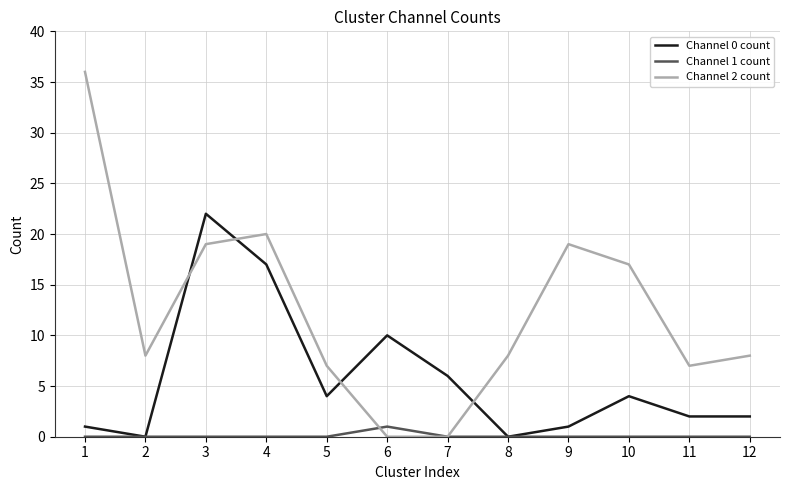

Rank the series by their maximum value, from highest to lowest.

Channel 2 count, Channel 0 count, Channel 1 count